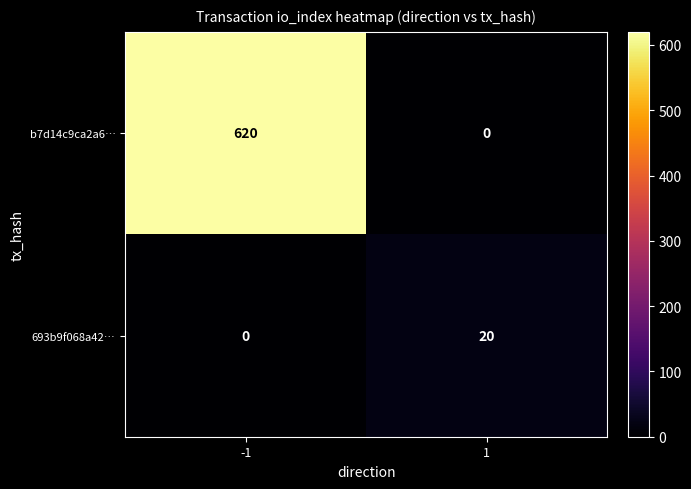

At 1, list the series in order from smallest to largest.

b7d14c9ca2a6…, 693b9f068a42…